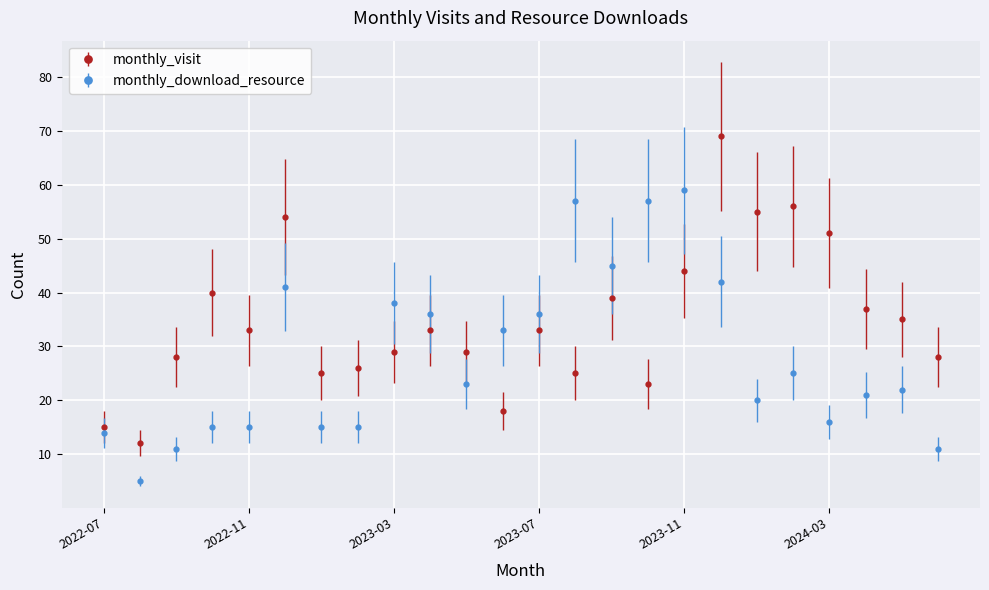

What is the difference between the second highest and minimum values in the monthly_visit series?

44